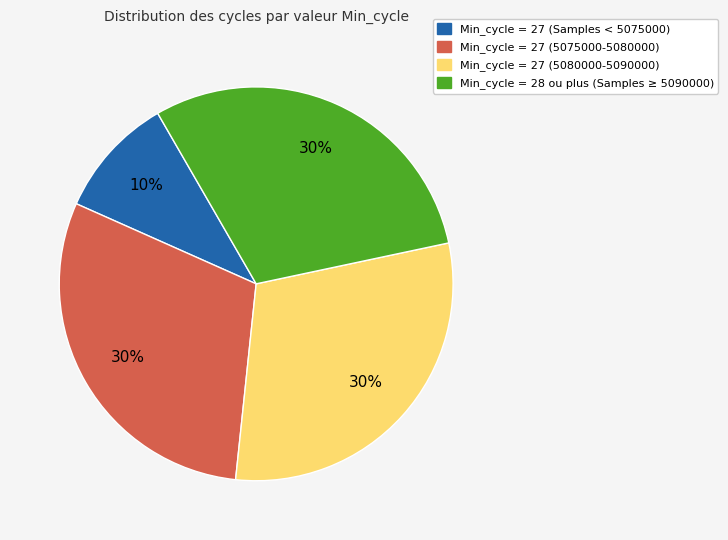

Is there a majority slice in this chart?

No